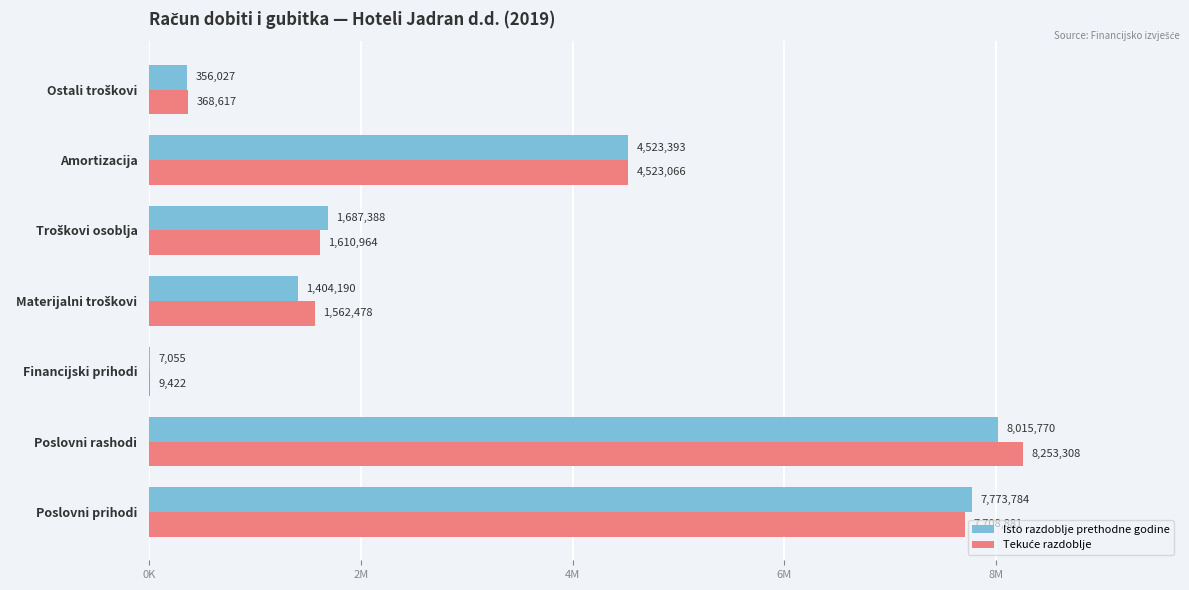

What is the difference between the second highest and minimum values in the Tekuće razdoblje series?

7699459